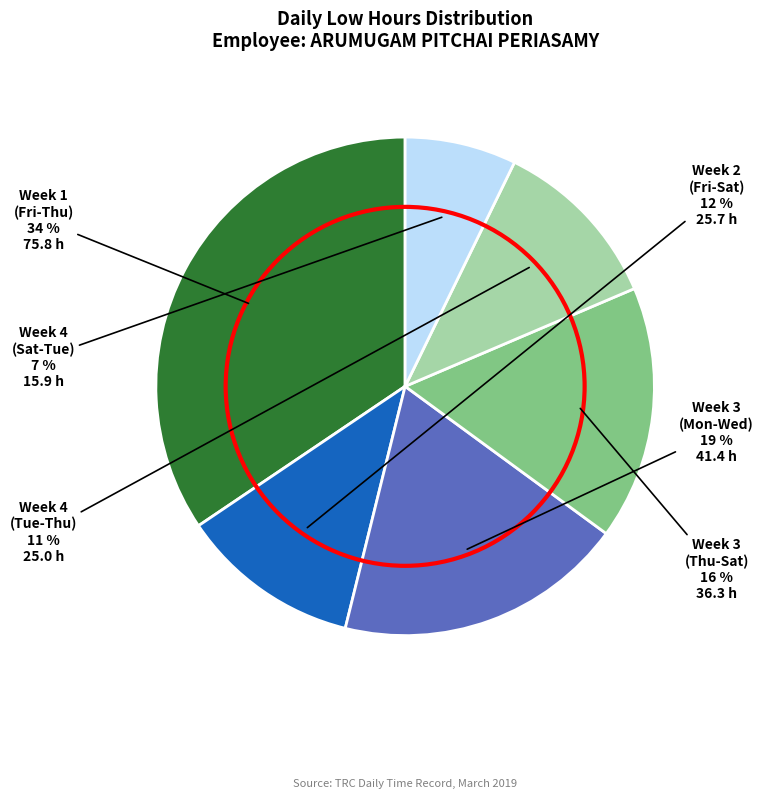

Does Week 3 (Mon-Wed) account for over 50% of the chart?

No